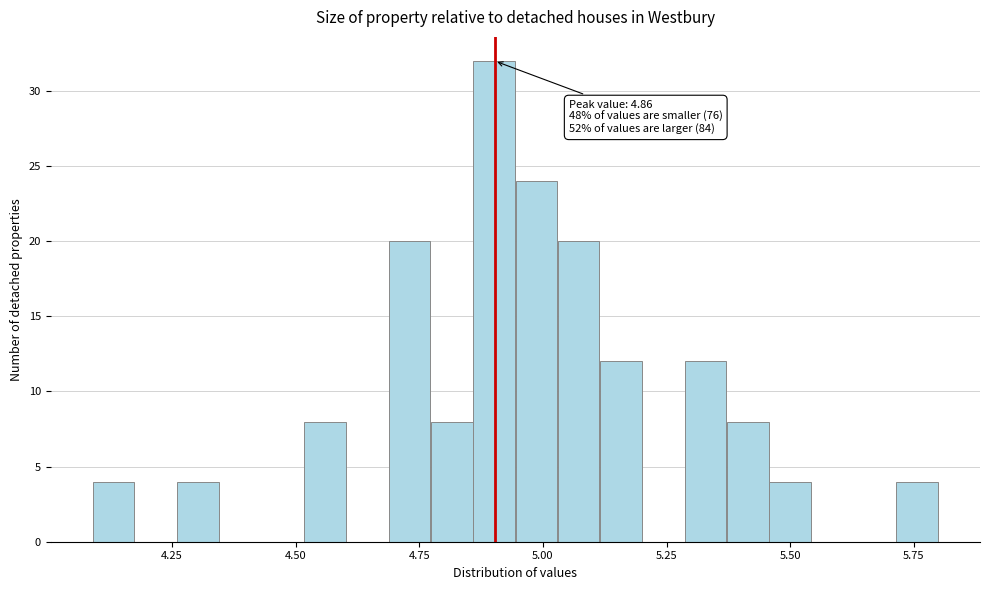

Read against the x-axis, roughly where is the centre of the tallest bar?

4.90